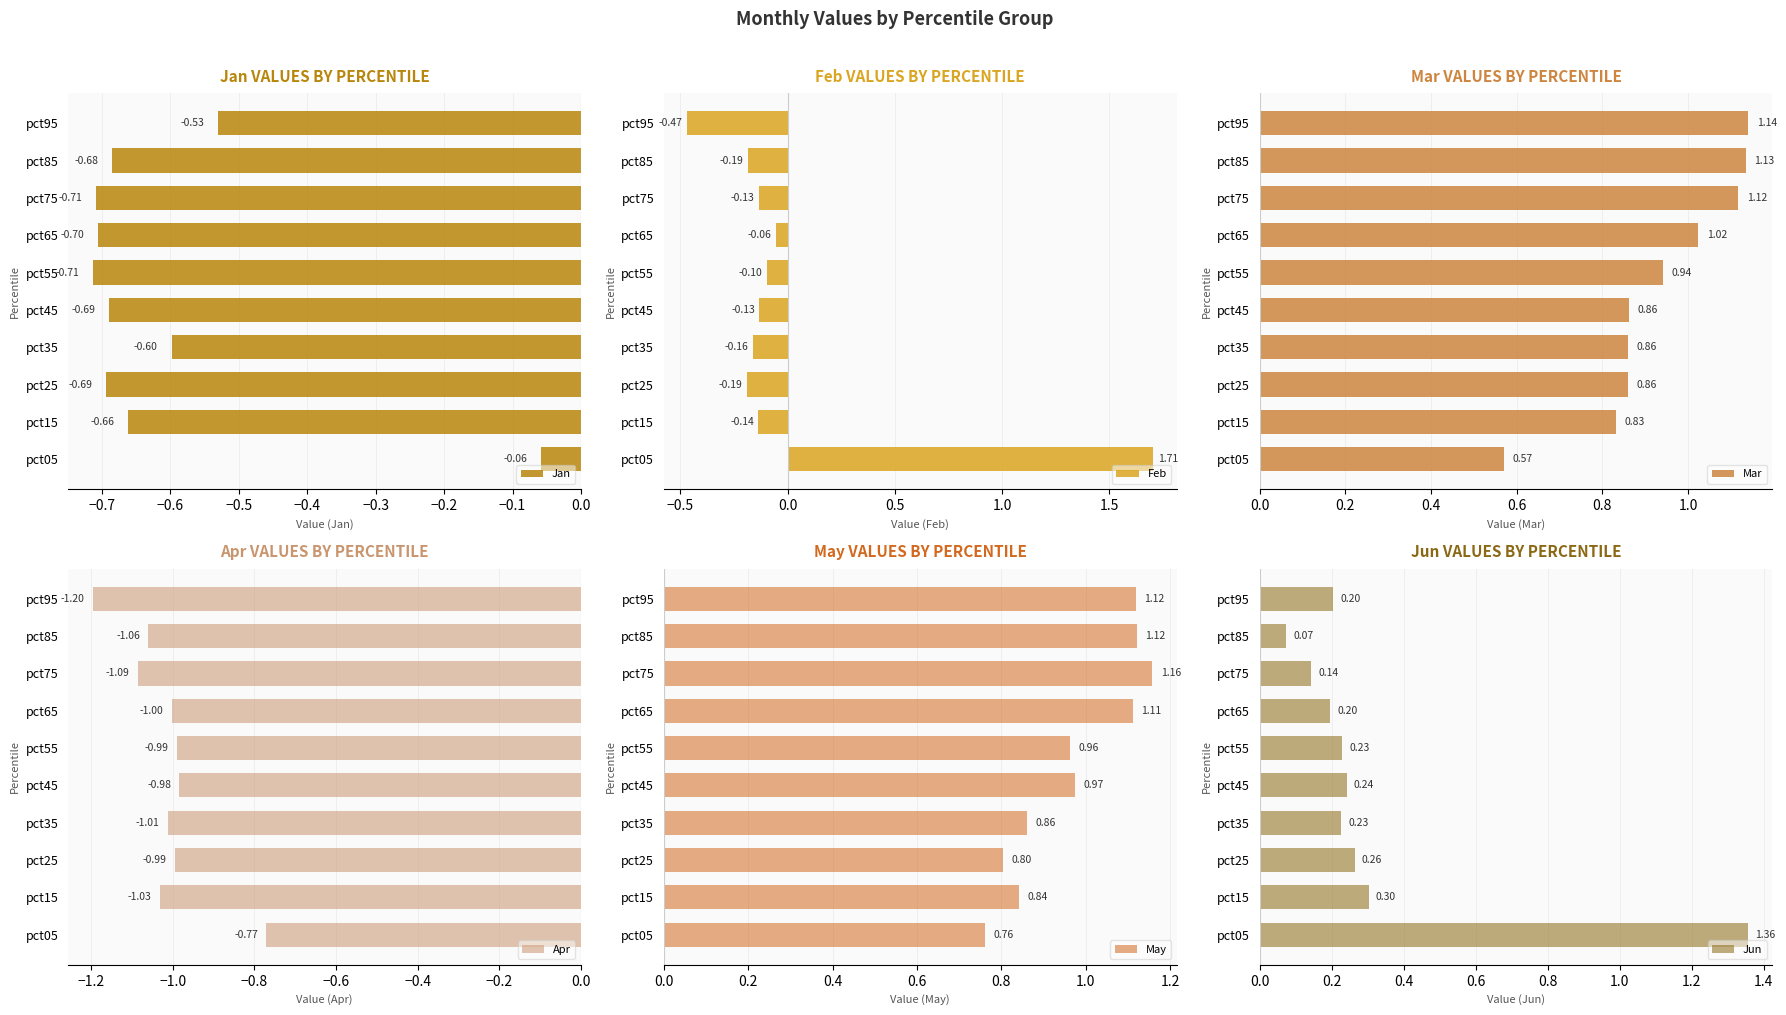

At which label does Mar reach its minimum?

pct05